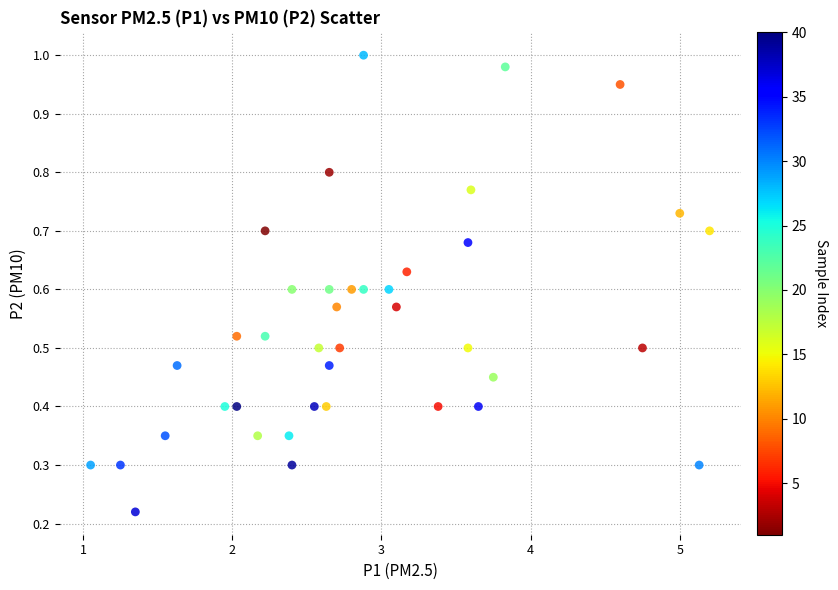

What is the range of X values (max minus min)?

4.2